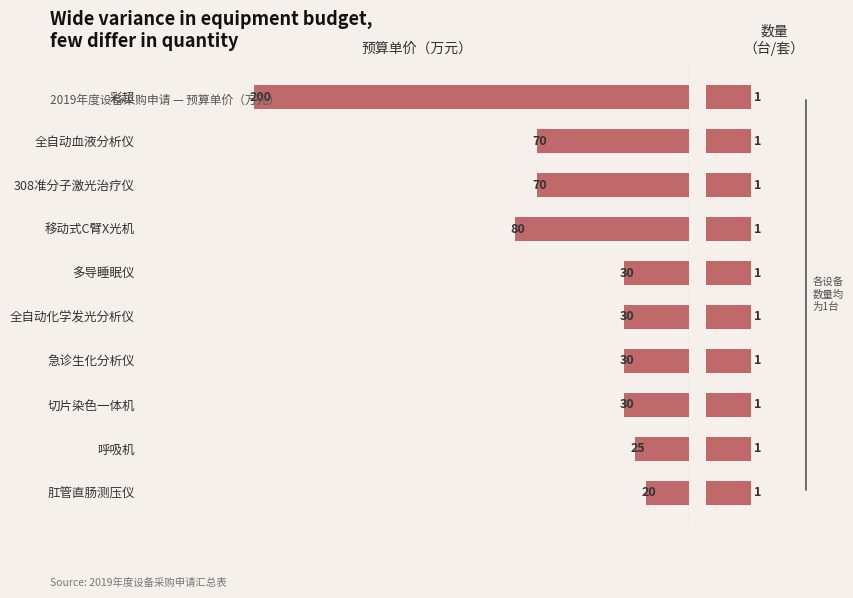

Rank the series by their average value, from highest to lowest.

预算单价（万元）, 数量（台/套）